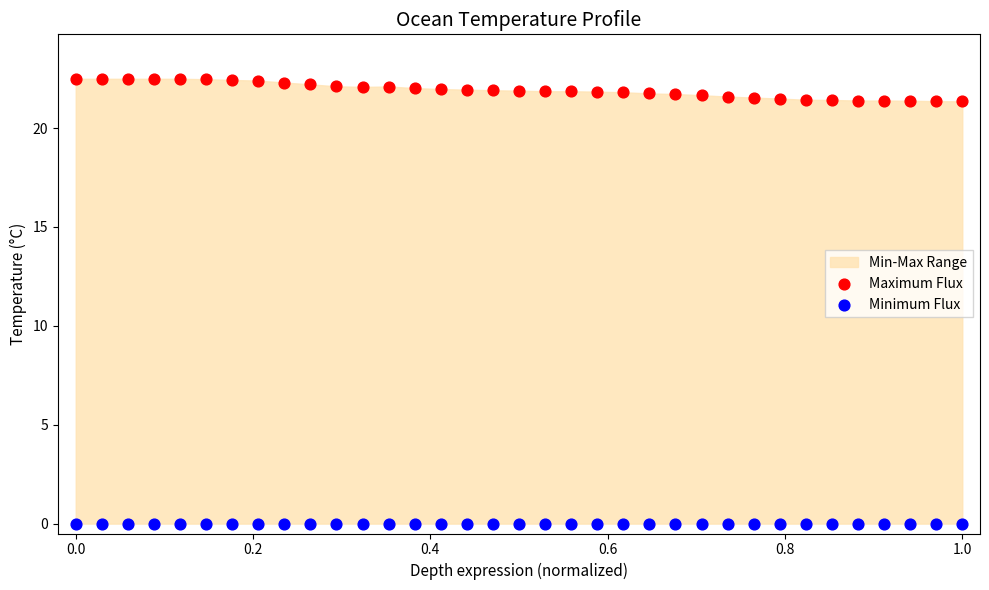

Which series contains the highest Y value?

Maximum Flux